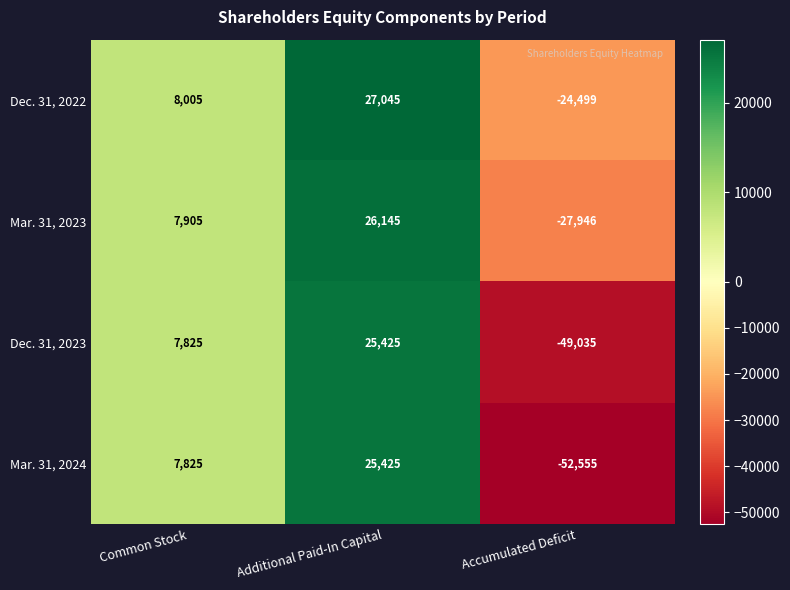

What is the approximate value of Dec. 31, 2022 at Accumulated Deficit?

-24499